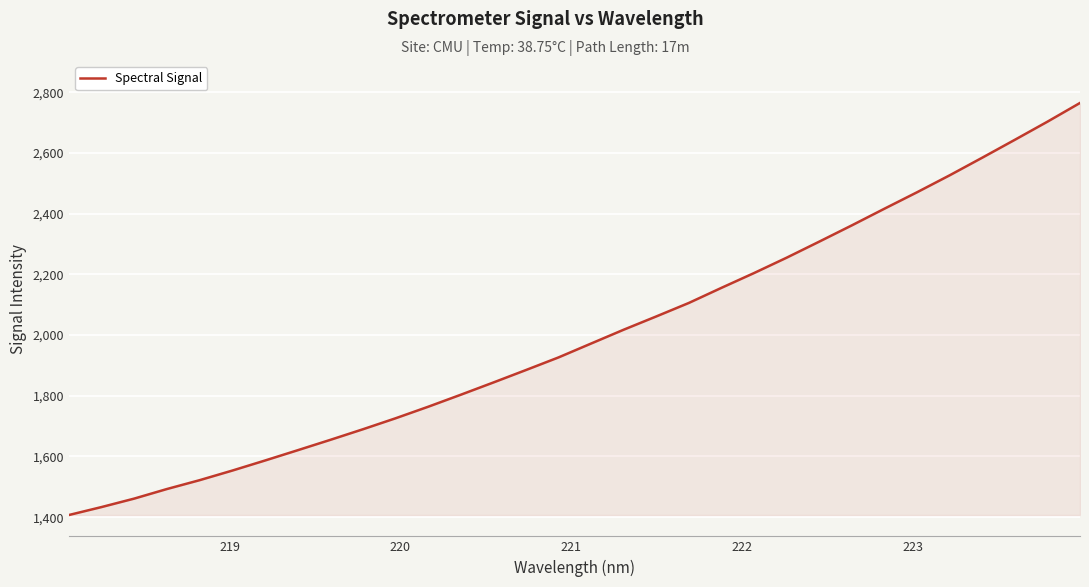

What is the greatest value displayed?

2765.2